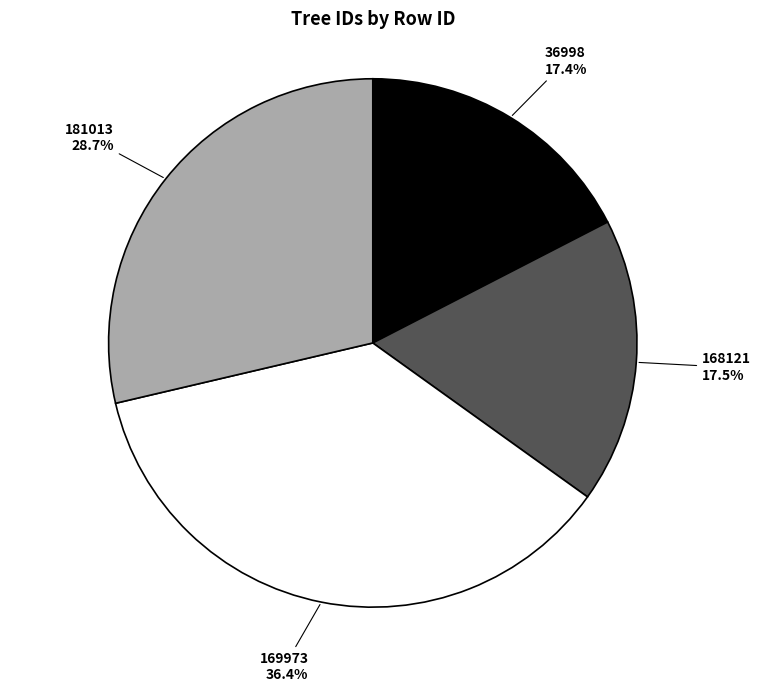

Is 36998 the majority of the pie?

No